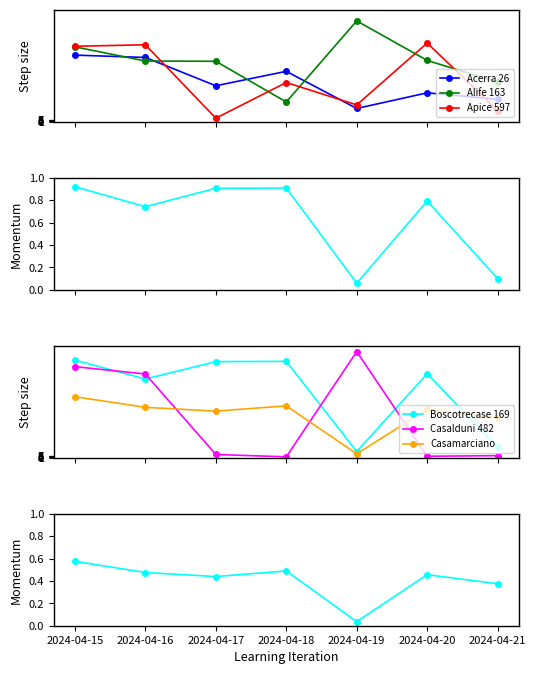

After their last crossing, which series has the higher values: Alife 163 or Acerra 26?

Alife 163